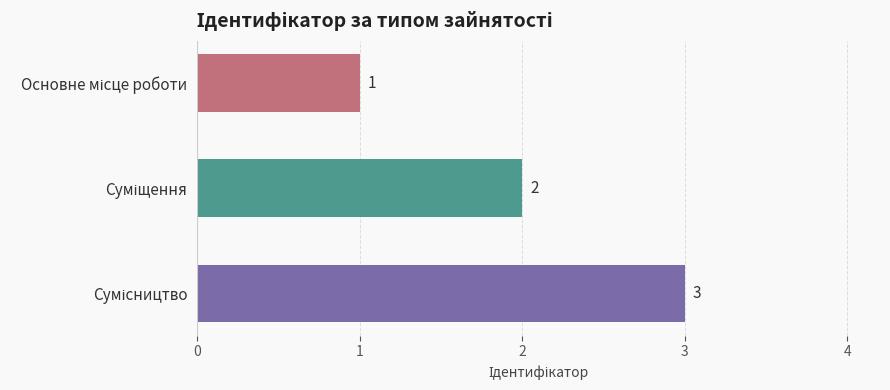

Count the values in the range 1 to 3.

3